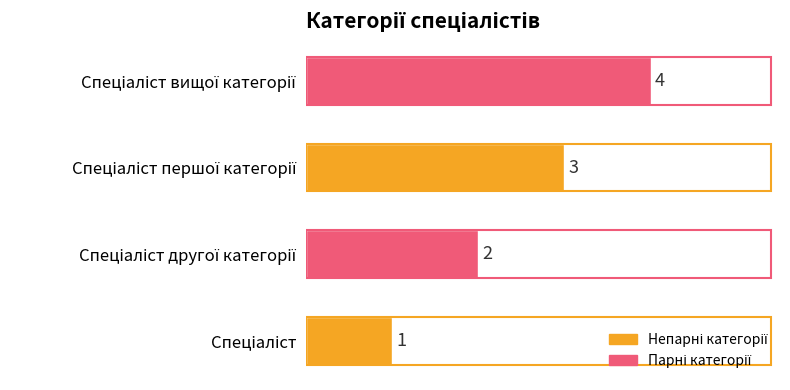

What is the greatest value displayed?

4